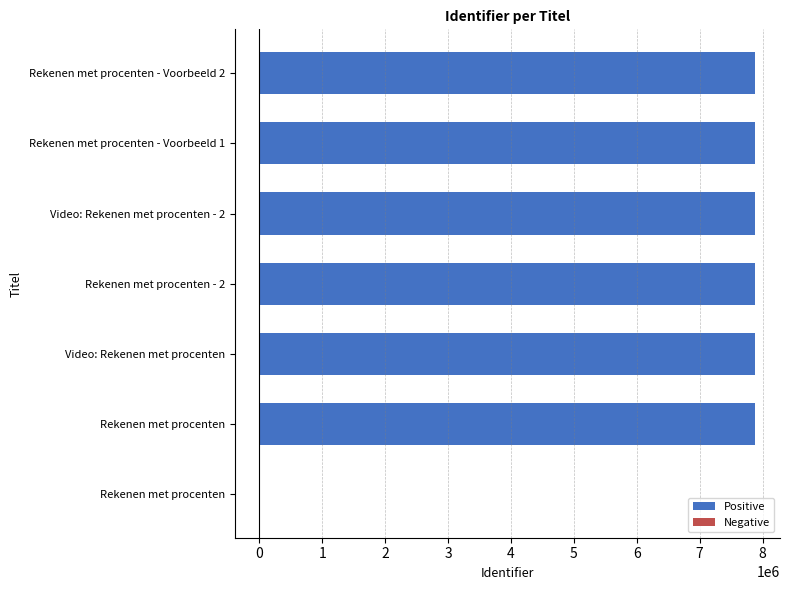

At how many categories does at least one series exceed 7096579?

6